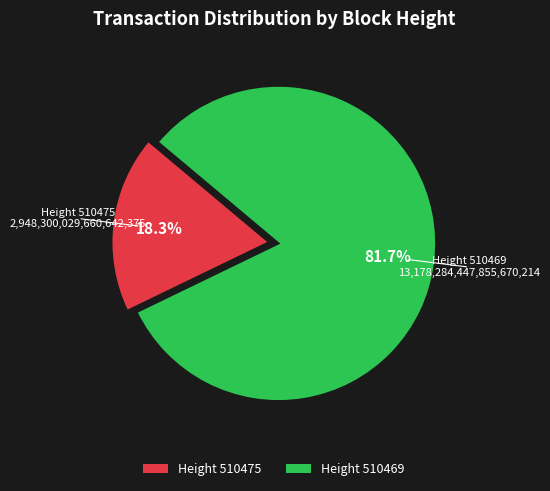

Count the number of slices in the pie.

2